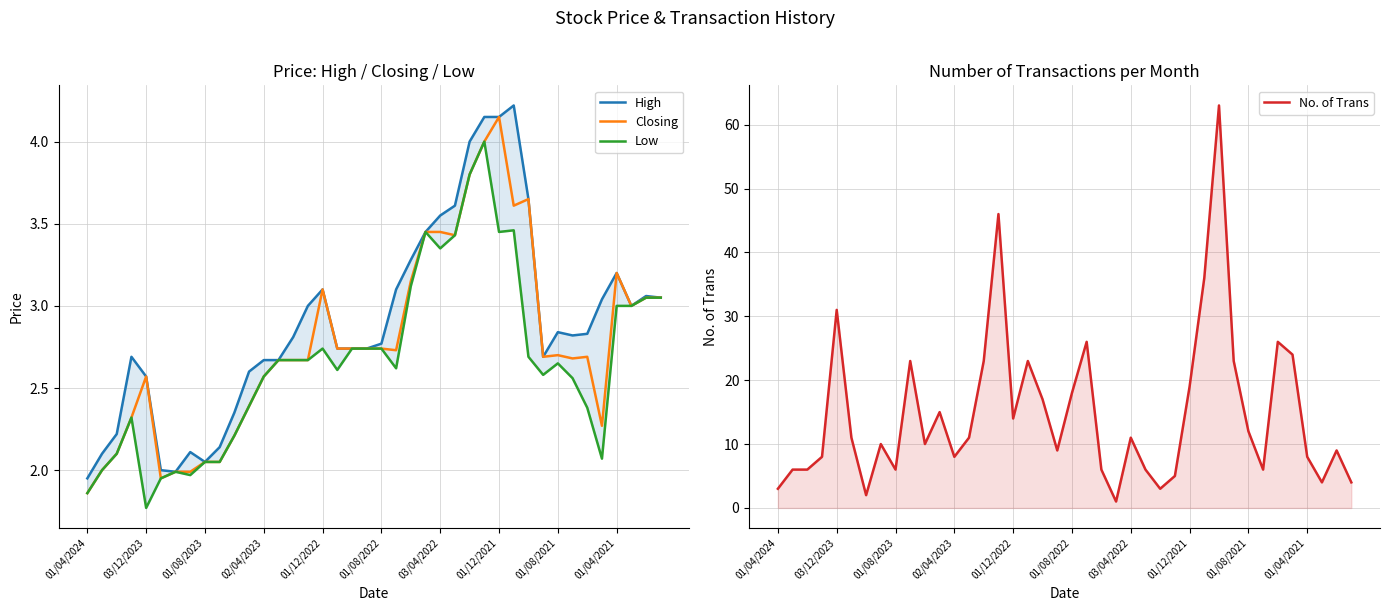

What is the smallest value displayed?

1.0